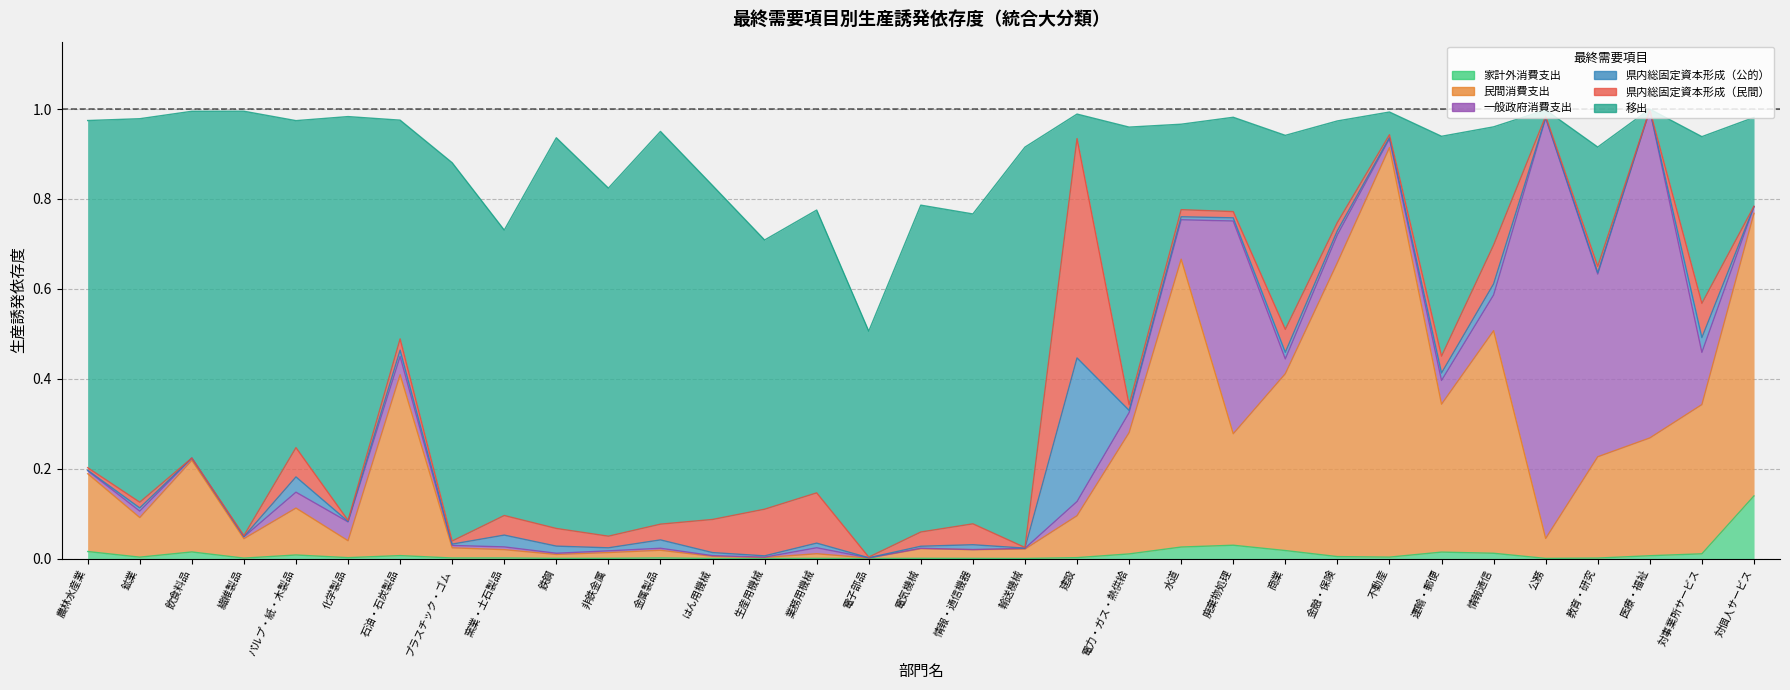

True or false: 県内総固定資本形成（公的） has a value of 0.0 at 業務用機械.

False